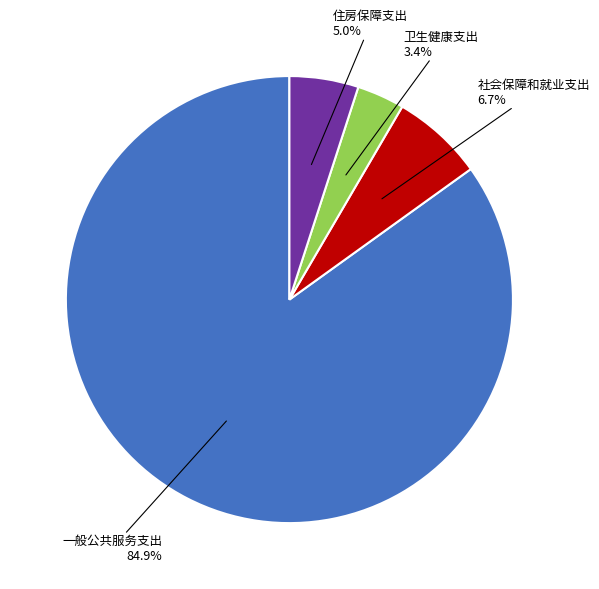

Combined, do 一般公共服务支出 and 卫生健康支出 account for over 50%?

Yes